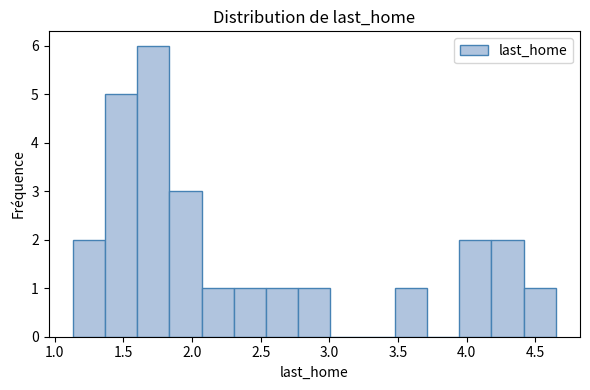

Reading left to right, transcribe this chart: for each bar, give the range it covers on the x-axis and its height. Neither the bar edges nor the heights are printed on the chart, so give them approximately, as read against the axes.

1.15 to 1.35: 2
1.35 to 1.60: 5
1.60 to 1.85: 6
1.85 to 2.05: 3
2.05 to 2.30: 1
2.30 to 2.55: 1
2.55 to 2.75: 1
2.75 to 3.00: 1
3.00 to 3.25: 0
3.25 to 3.50: 0
3.50 to 3.70: 1
3.70 to 3.95: 0
3.95 to 4.20: 2
4.20 to 4.40: 2
4.40 to 4.65: 1